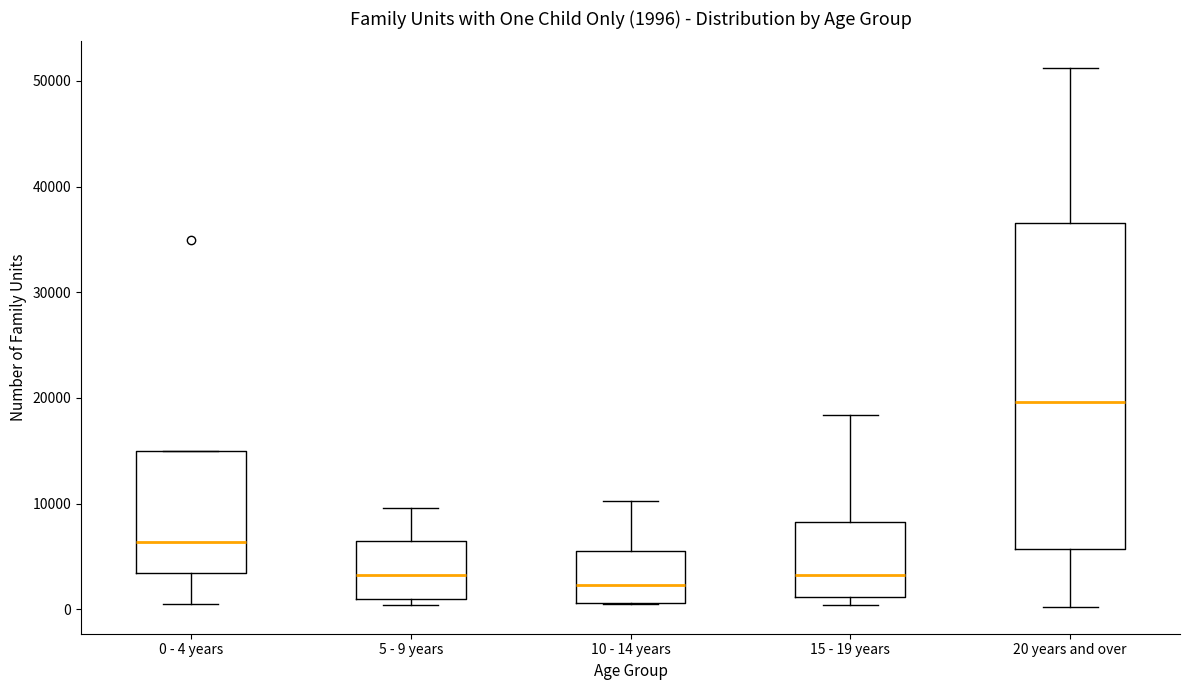

Which box is the tallest, from its lower edge to its upper edge?

20 years and over